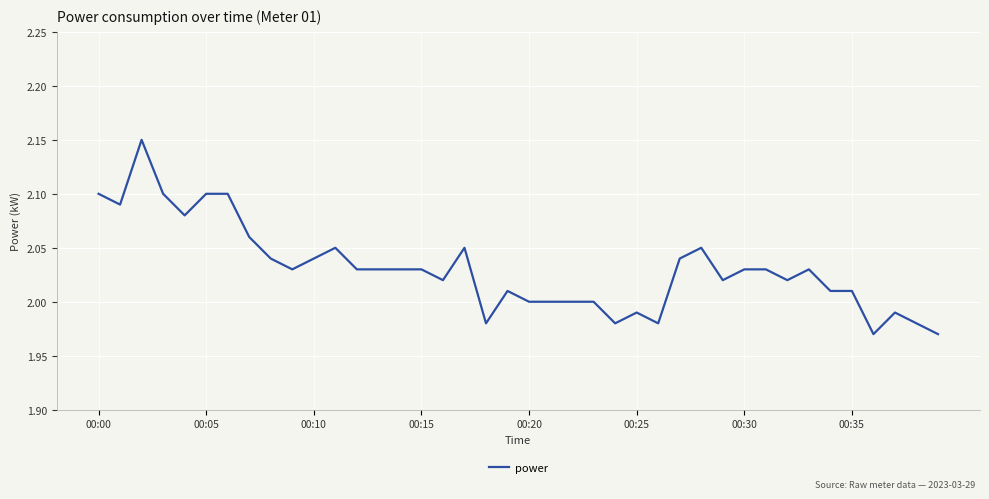

Is this an area chart (filled region under the line)?

No